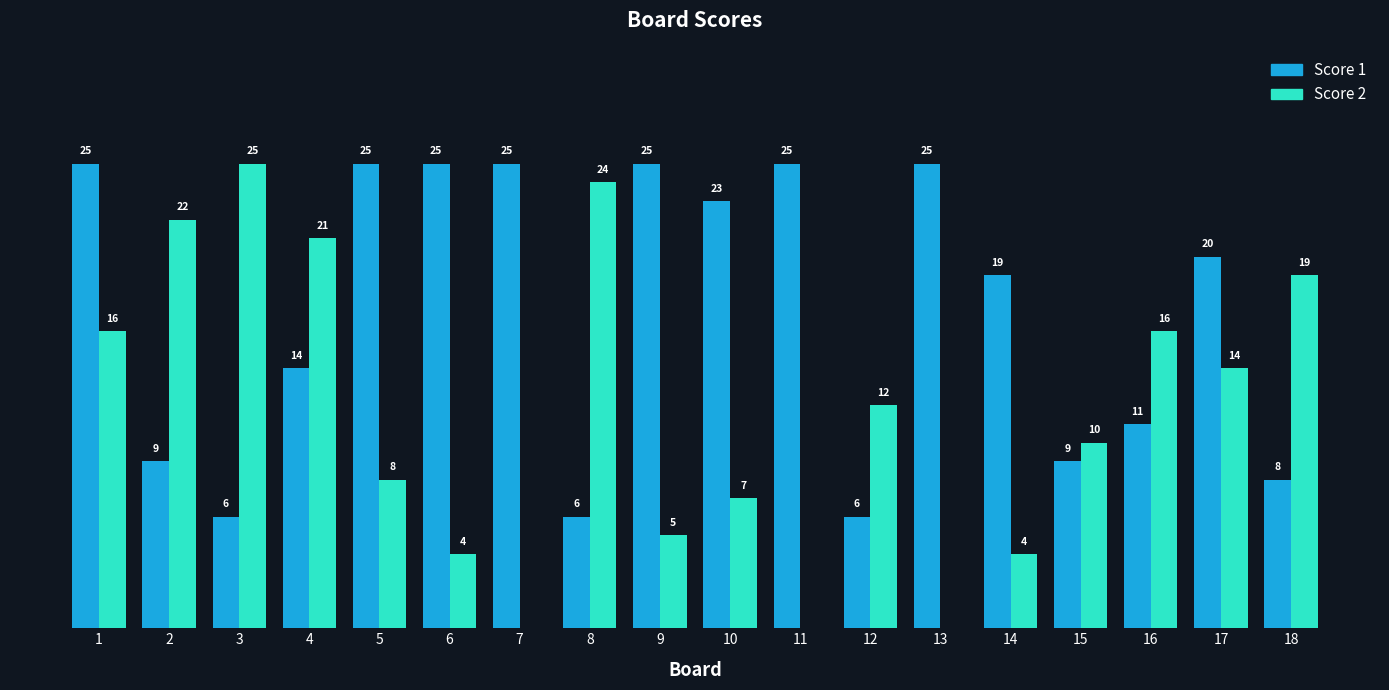

Which series has the largest total across all categories?

Score 1